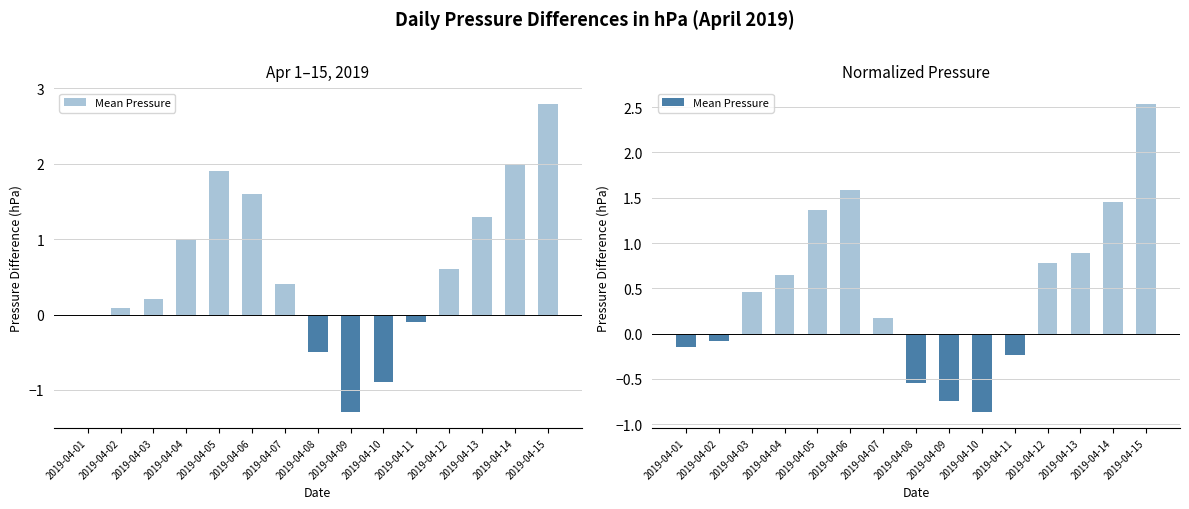

What is the sum of all values?

7.3